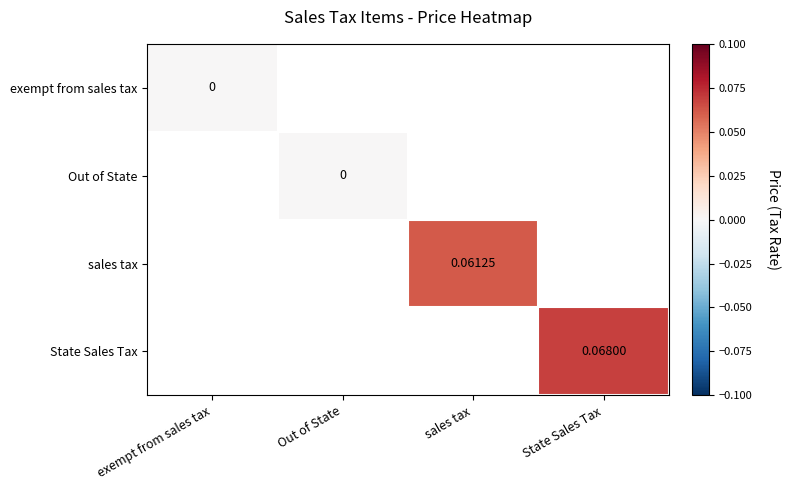

Which category has the highest value in the exempt from sales tax series?

exempt from sales tax